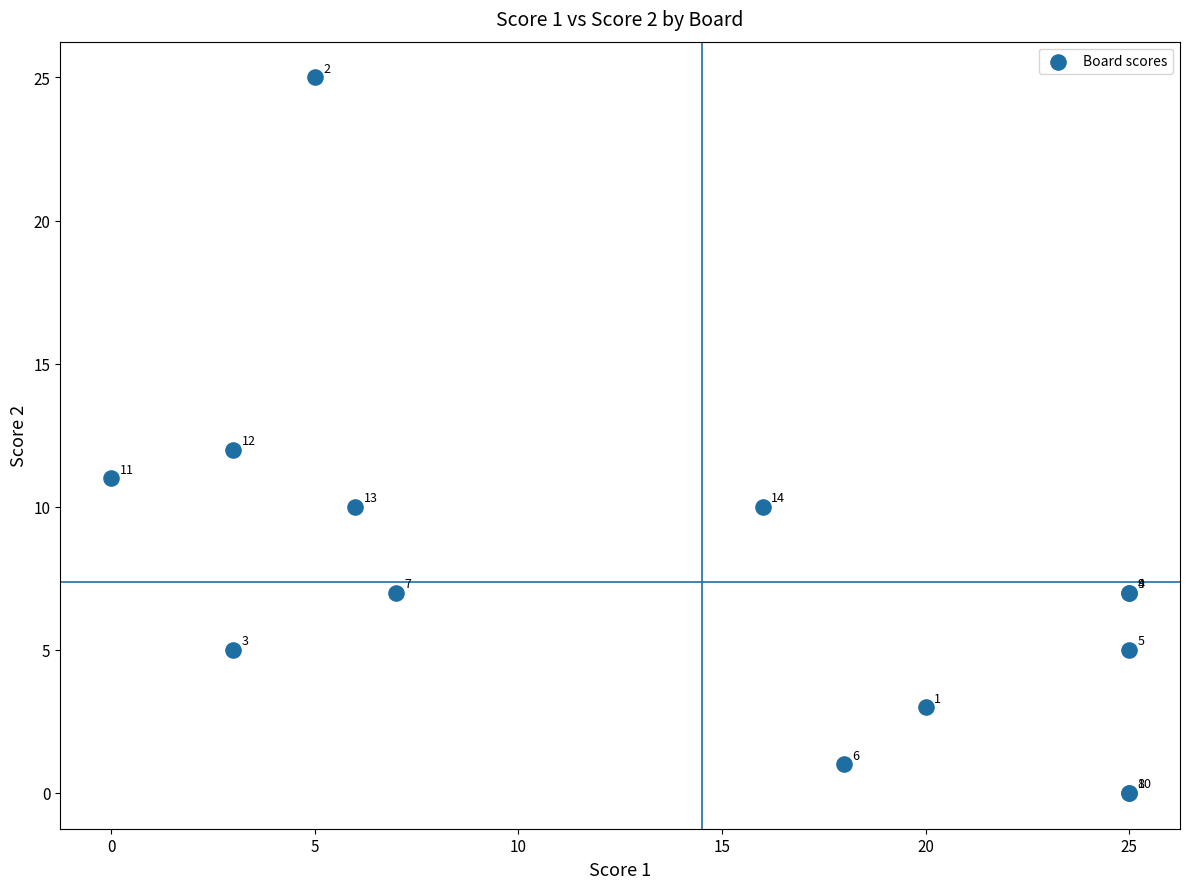

What Y value in the scatter plot is closest to 12?

12